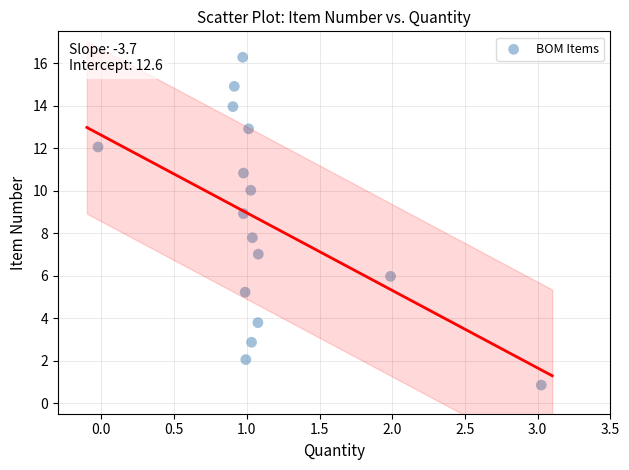

What is the range of Y values (max minus min)?

15.4